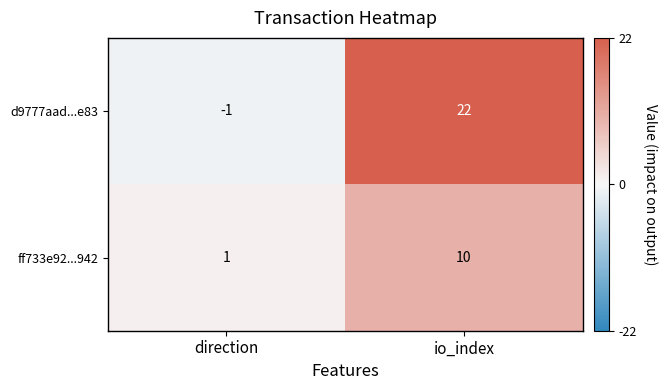

At which label is d9777aad...e83 closest to 10?

direction